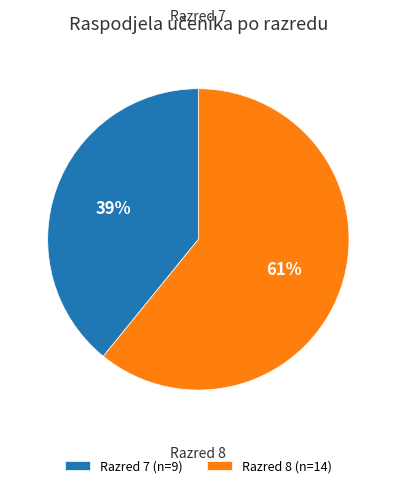

Does Razred 8 account for over 50% of the chart?

Yes